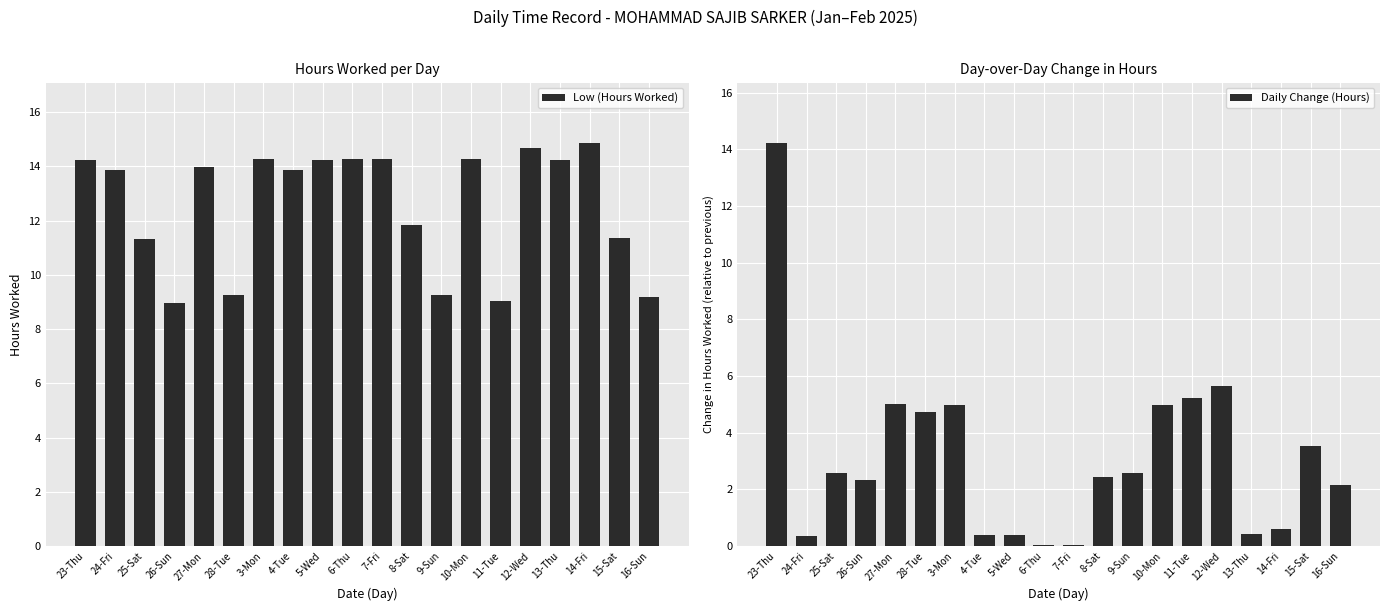

List the series in order of their peak value, lowest first.

Daily Change (Hours), Low (Hours Worked)